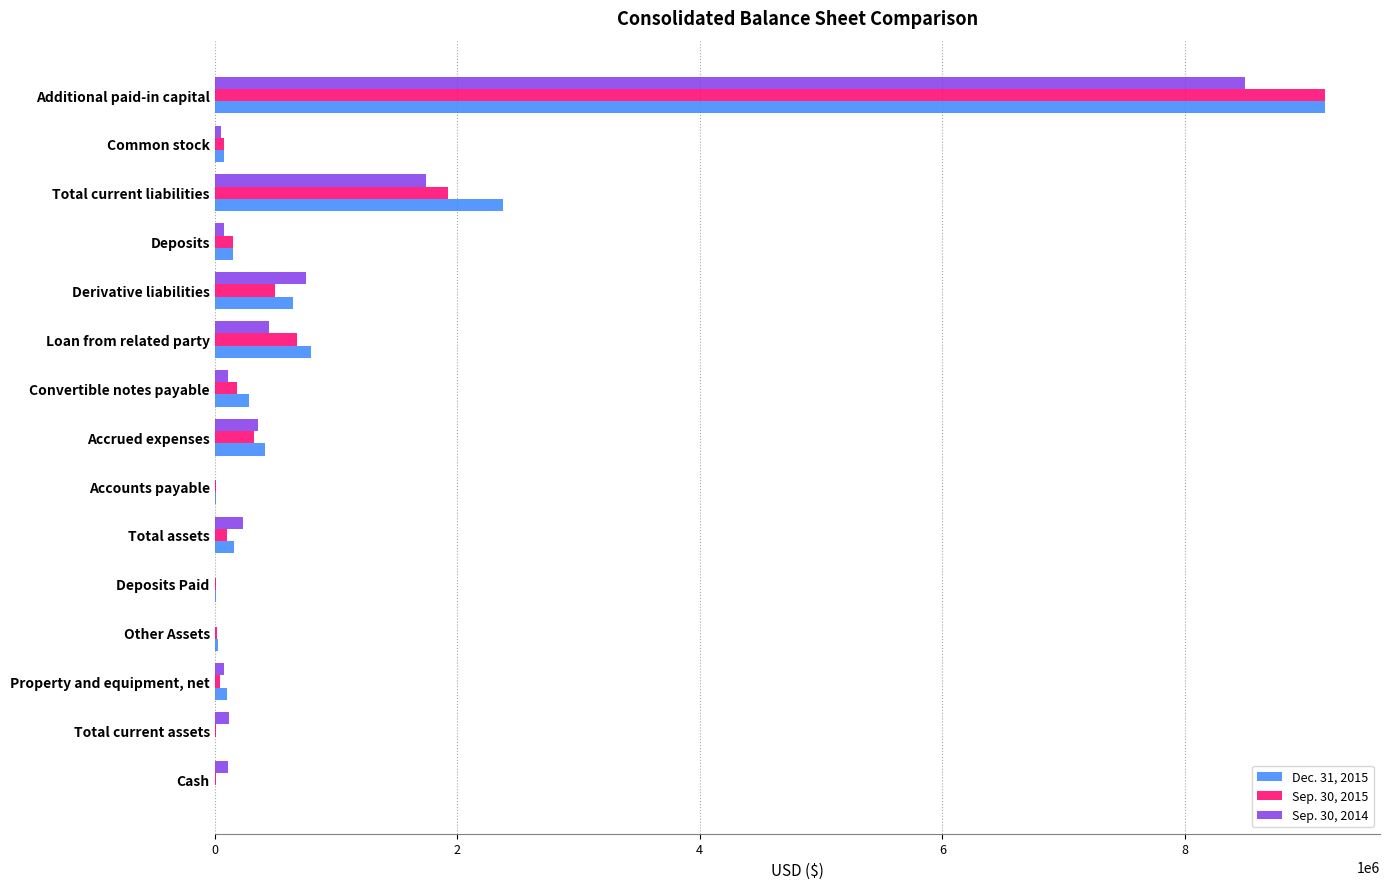

The Dec. 31, 2015 series shows 9151960 at Additional paid-in capital. True or false?

True